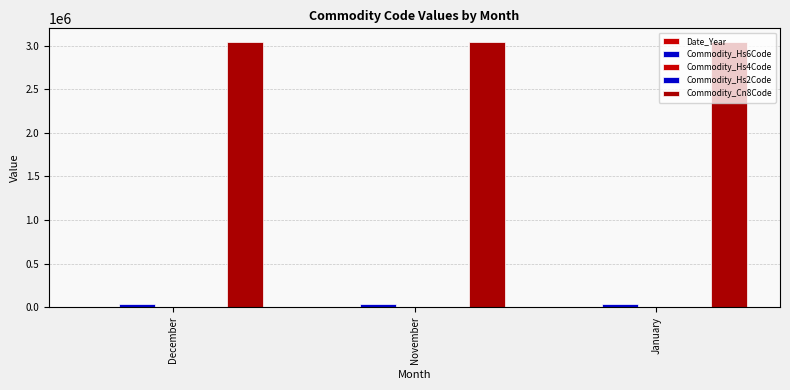

Between November and January, which series saw the biggest shift?

Date_Year